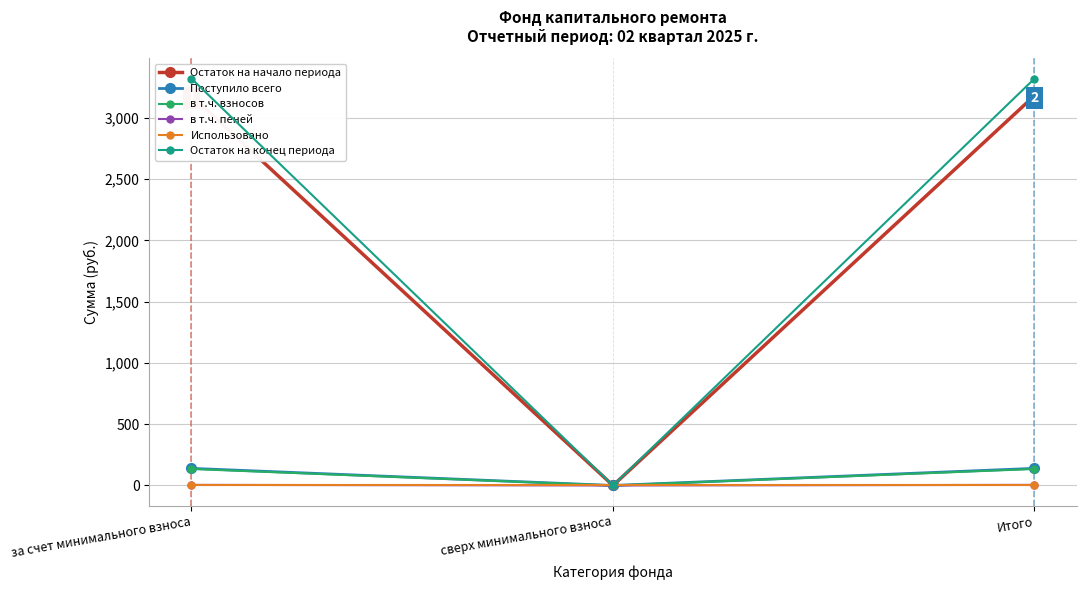

Where does the Остаток на начало периода series first go above 3181?

за счет минимального взноса